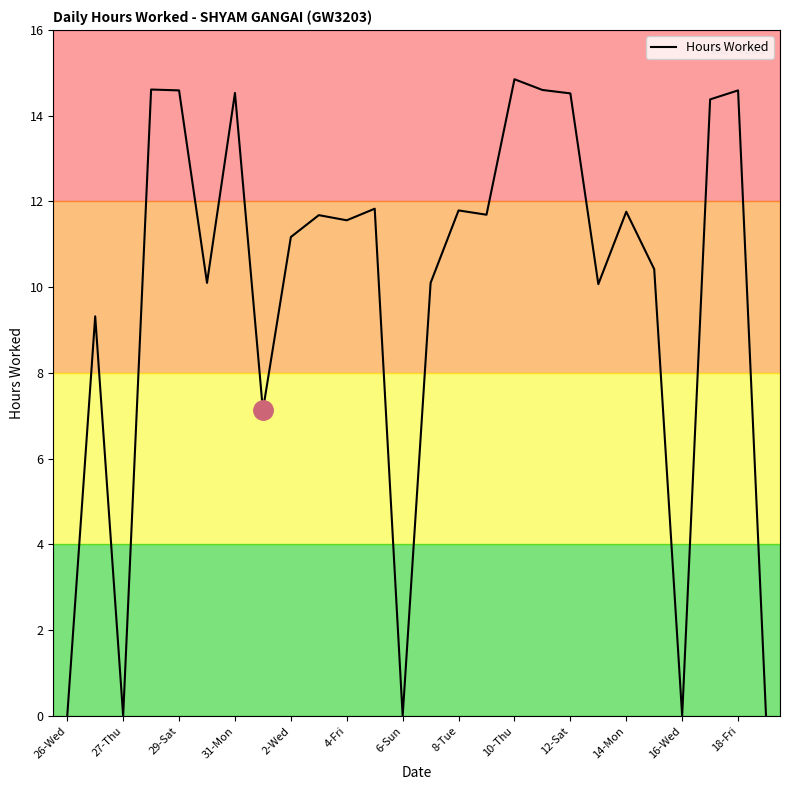

The value at 18-Fri is 21.4. True or false?

False